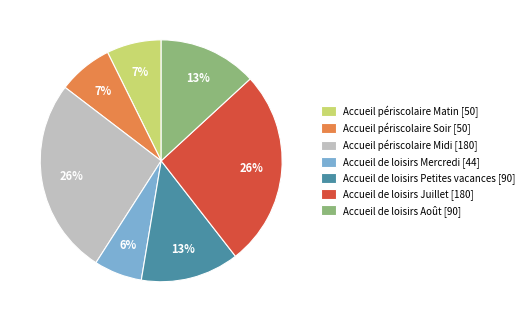

To the nearest percent, what is the difference between the largest and smallest slice percentages?

20%